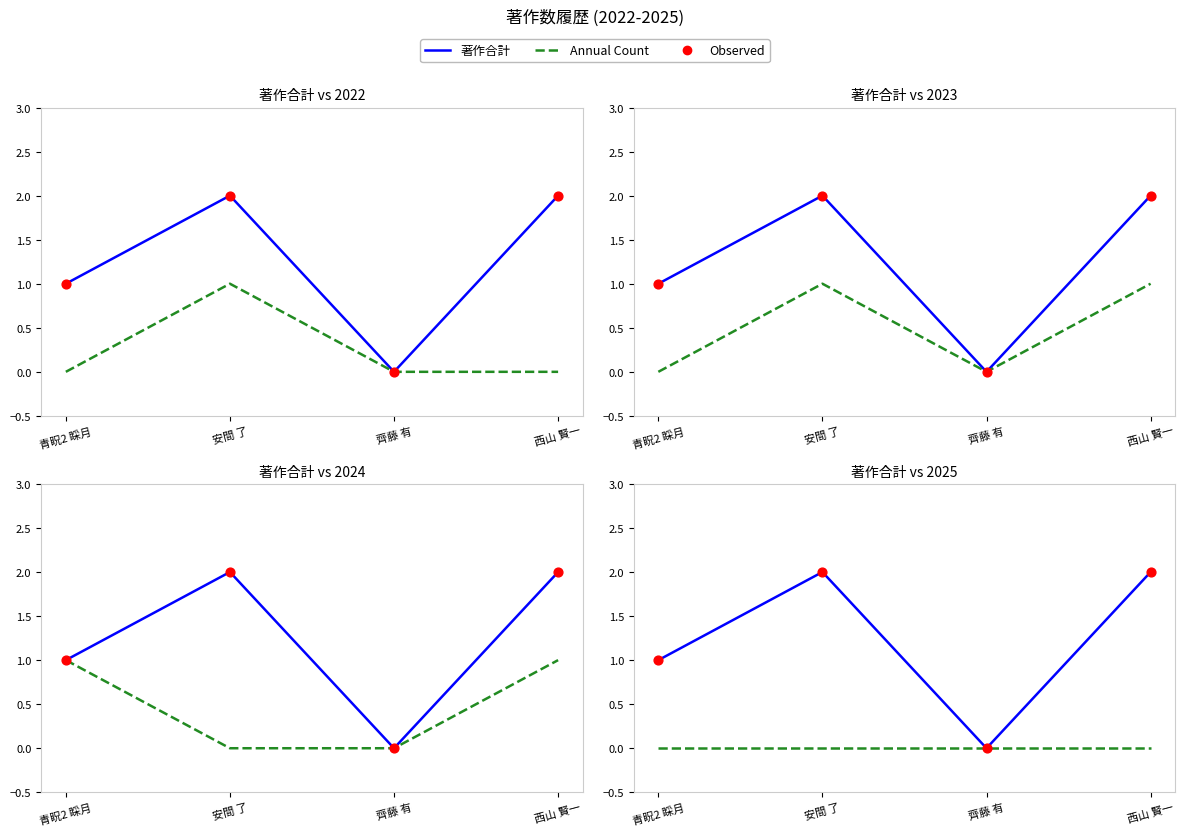

Is the value of 著作合計 at 西山 賢一 greater than the value of Observed at 青眖2 睬月?

Yes